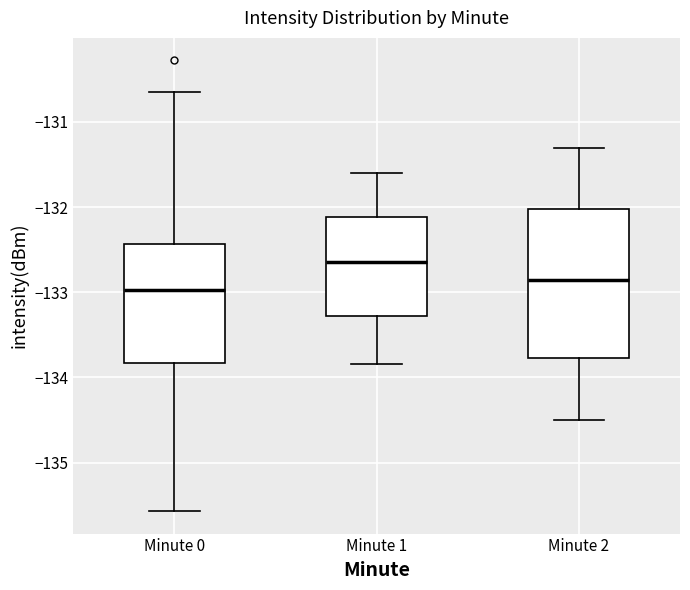

Where does the median line of the box for Minute 1 sit on the y-axis? The values are not printed on the chart, so give them approximately, as read against the axis.

-132.6